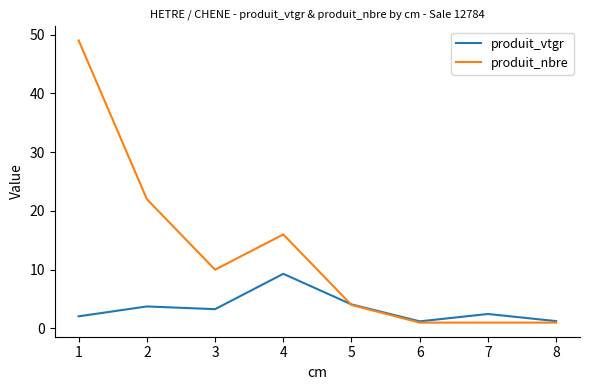

Rank the series by their average value, from highest to lowest.

produit_nbre, produit_vtgr